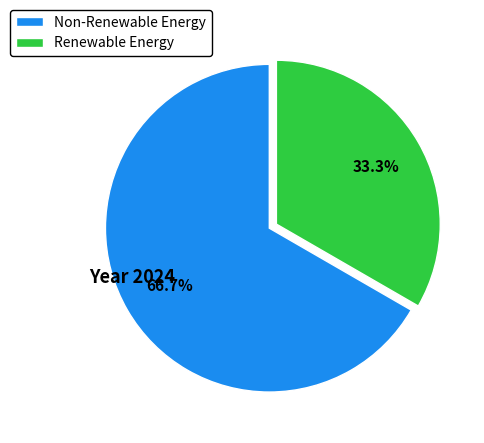

Which slice is the smallest?

Renewable Energy